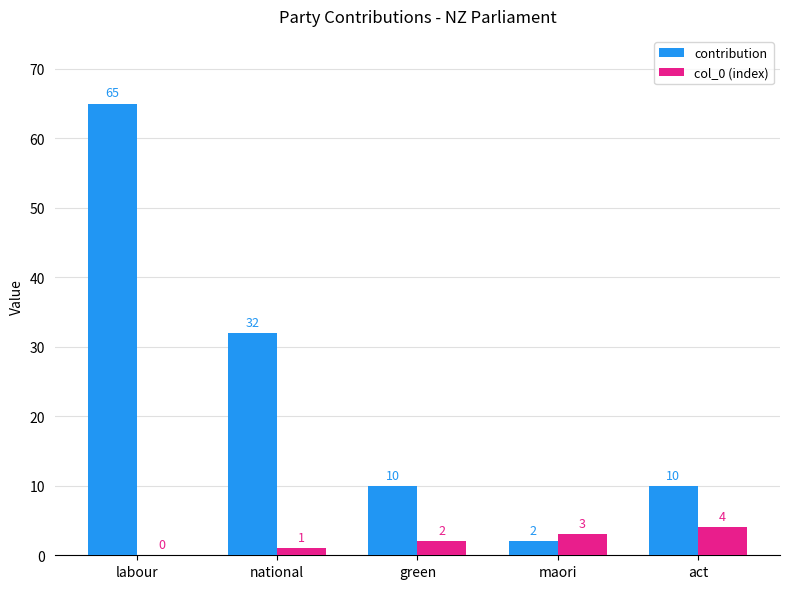

How many distinct data groups are displayed?

2